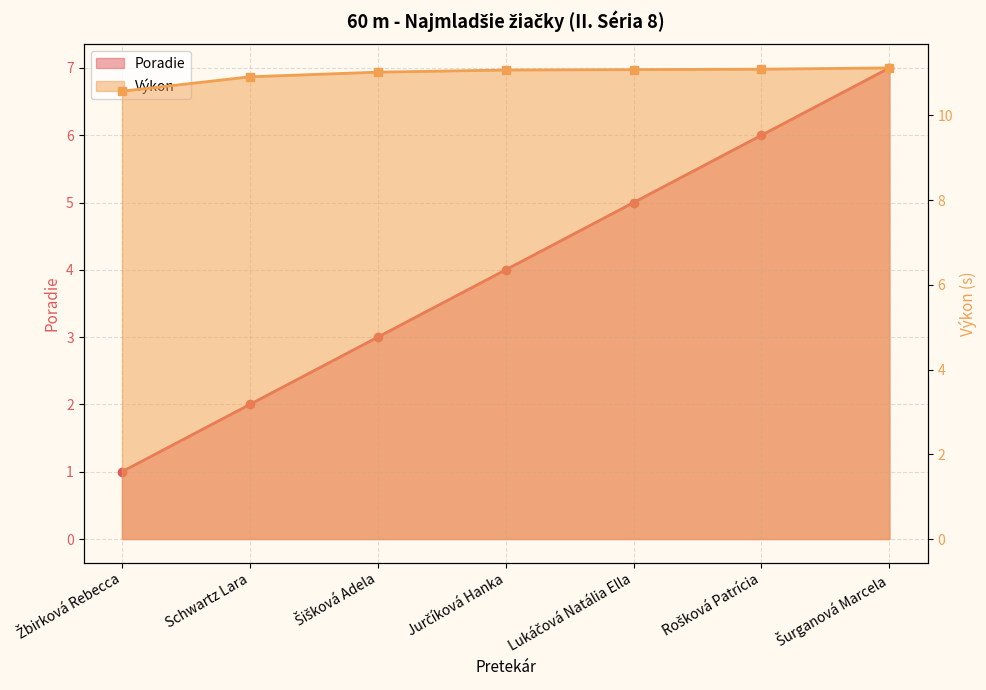

List the series in order of their overall mean, highest first.

Výkon, Poradie